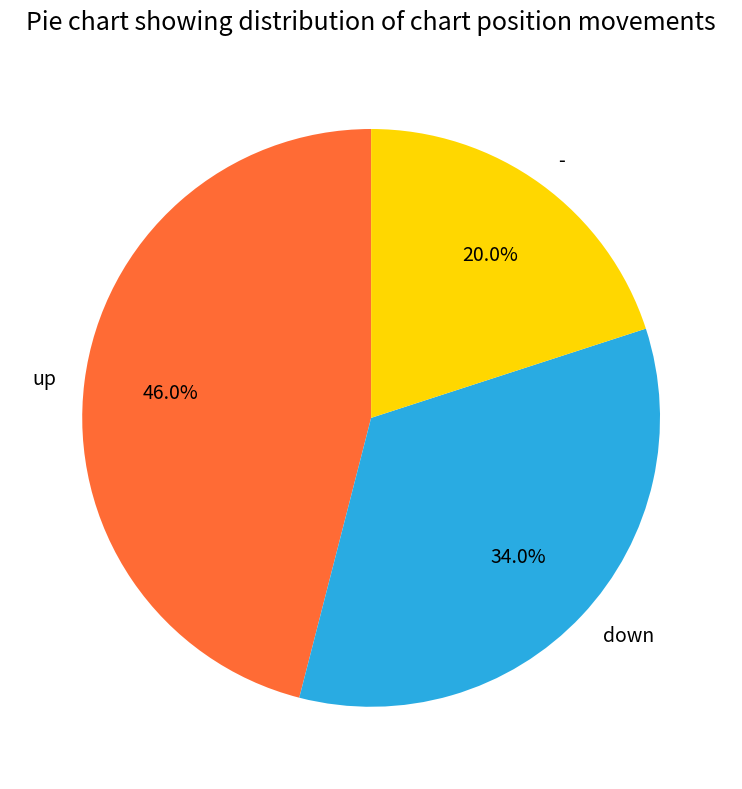

To the nearest percent, what is the combined percentage of - and down?

54%